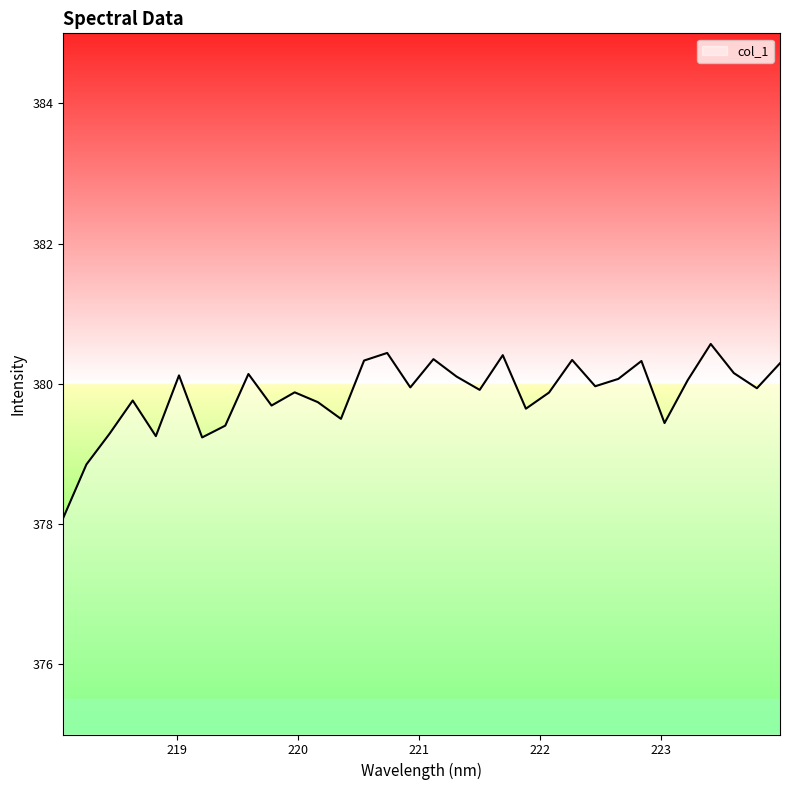

What is the greatest value displayed?

380.6